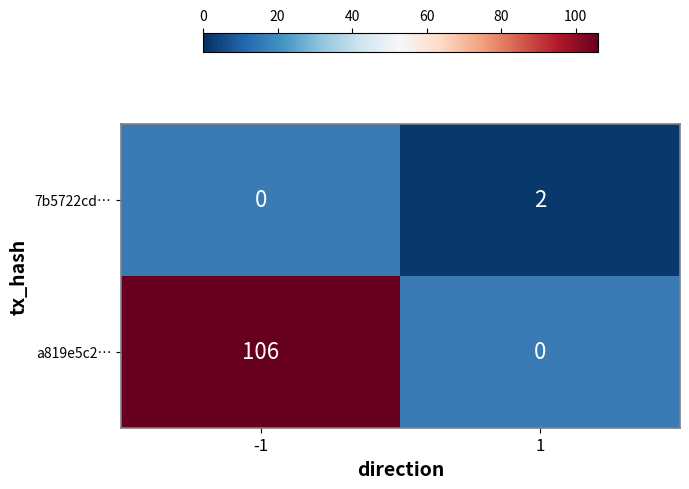

Reading right to left, transcribe all the data shown in this chart.

7b5722cd…: 2	0
a819e5c2…: 0	106